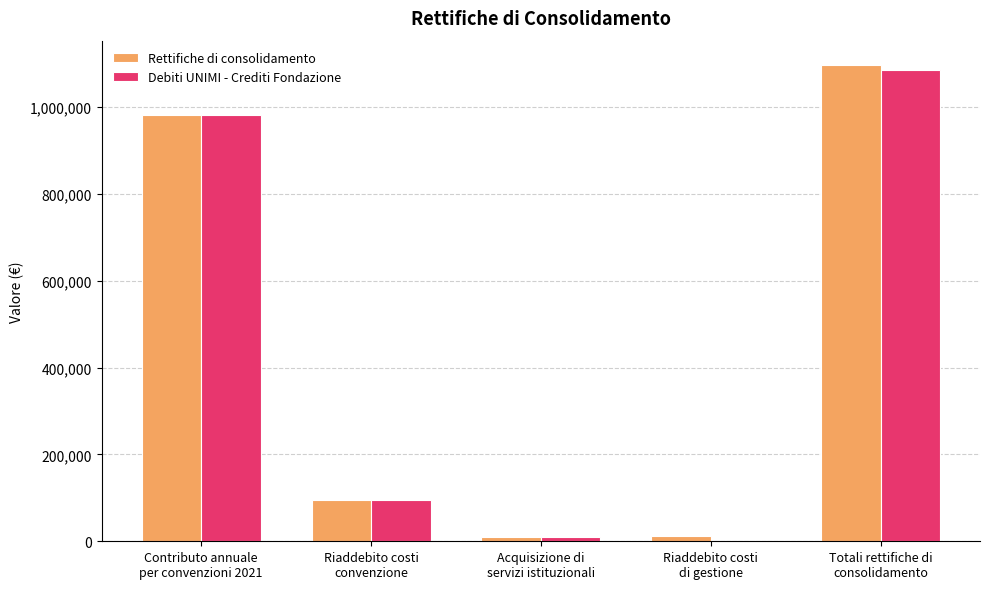

What is the difference between the Rettifiche di consolidamento values at Totali rettifiche di
consolidamento and Riaddebito costi
di gestione?

1085748.9